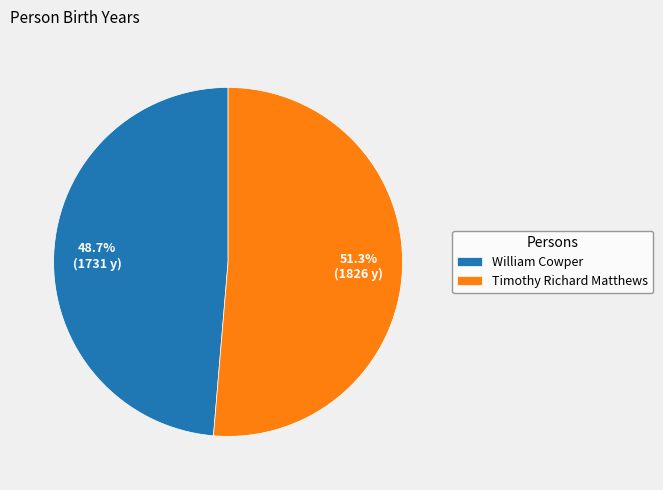

Which has a higher value, Timothy Richard Matthews or William Cowper?

Timothy Richard Matthews